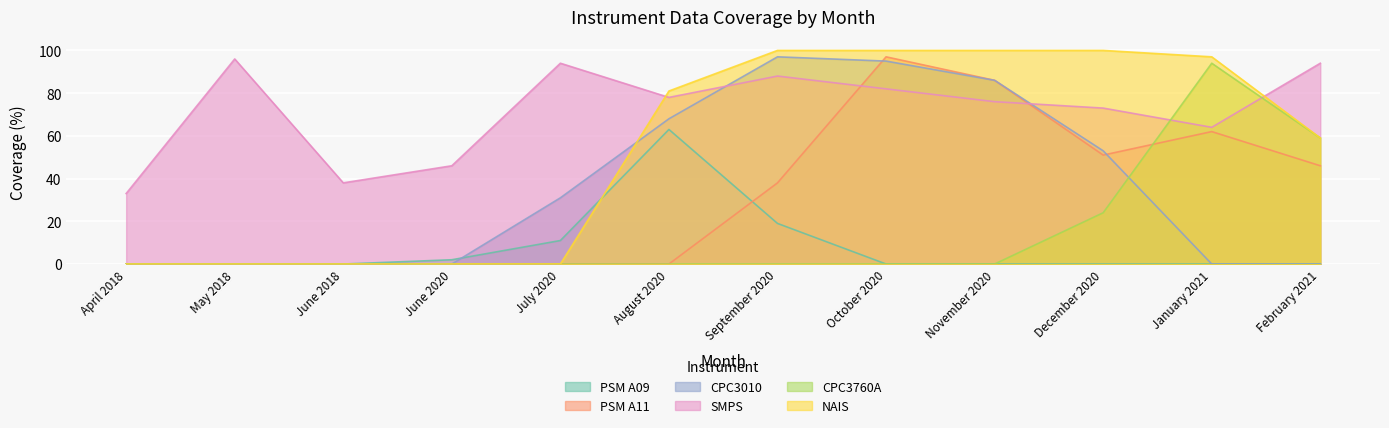

What are all the series names shown in the legend?

PSM A09, PSM A11, CPC3010, SMPS, CPC3760A, NAIS